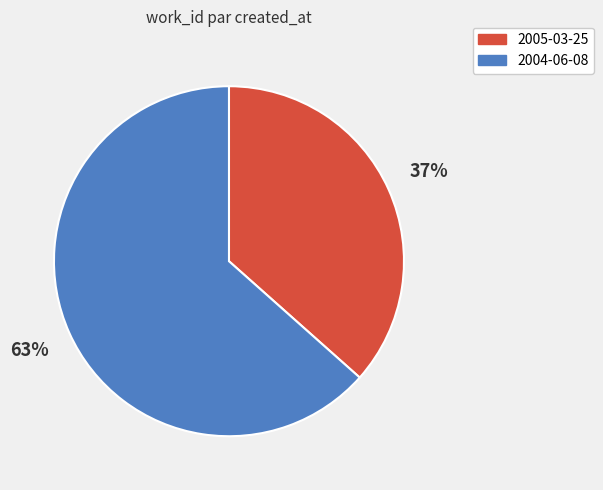

What is the largest slice in the pie chart?

2004-06-08